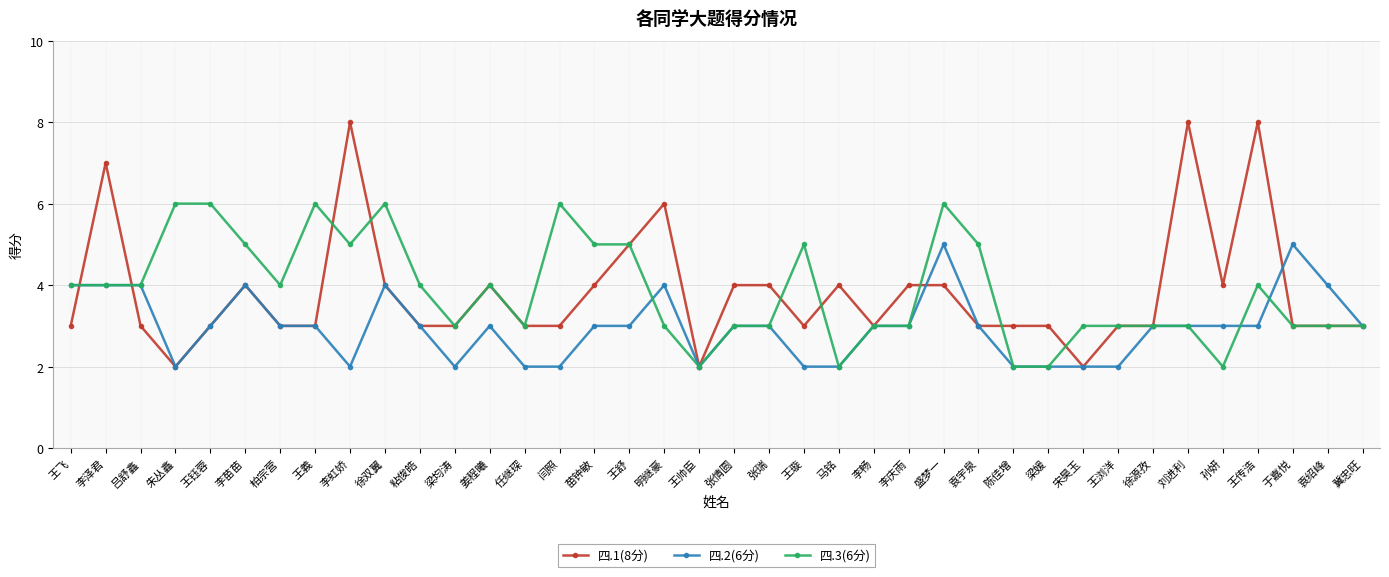

What is the average value of the 四.3(6分) series?

4